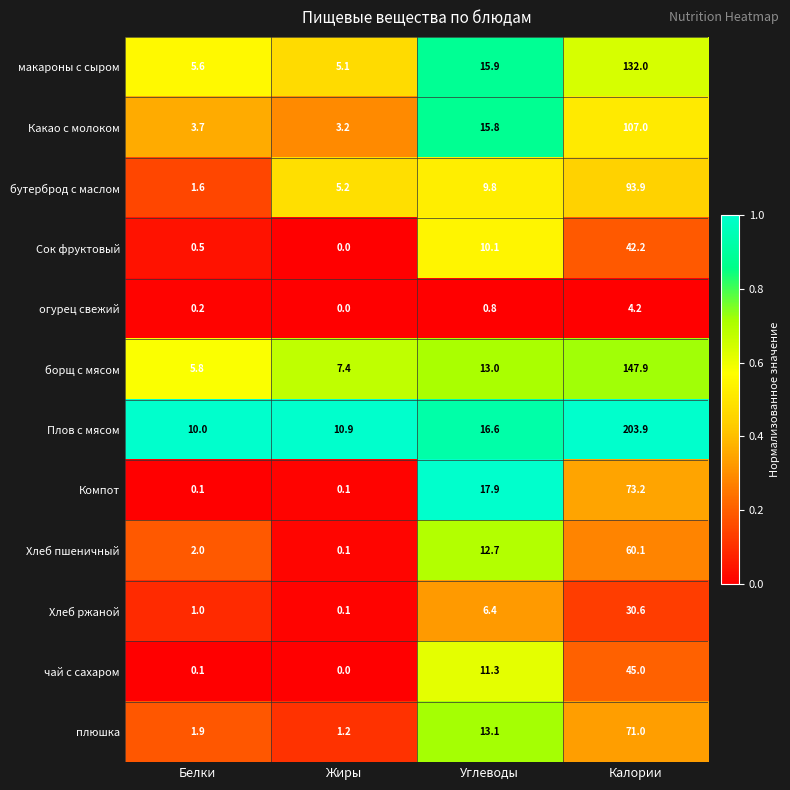

Rank the series at Углеводы from lowest to highest value.

огурец свежий, Хлеб ржаной, бутерброд с маслом, Сок фруктовый, чай с сахаром, Хлеб пшеничный, борщ с мясом, плюшка, Какао с молоком, макароны с сыром, Плов с мясом, Компот